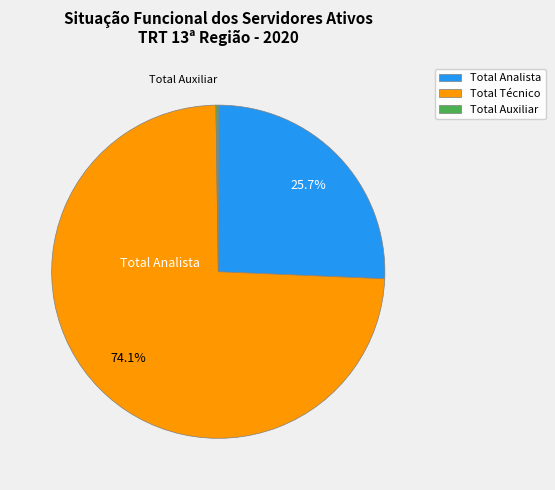

How many slices are in this pie chart?

3